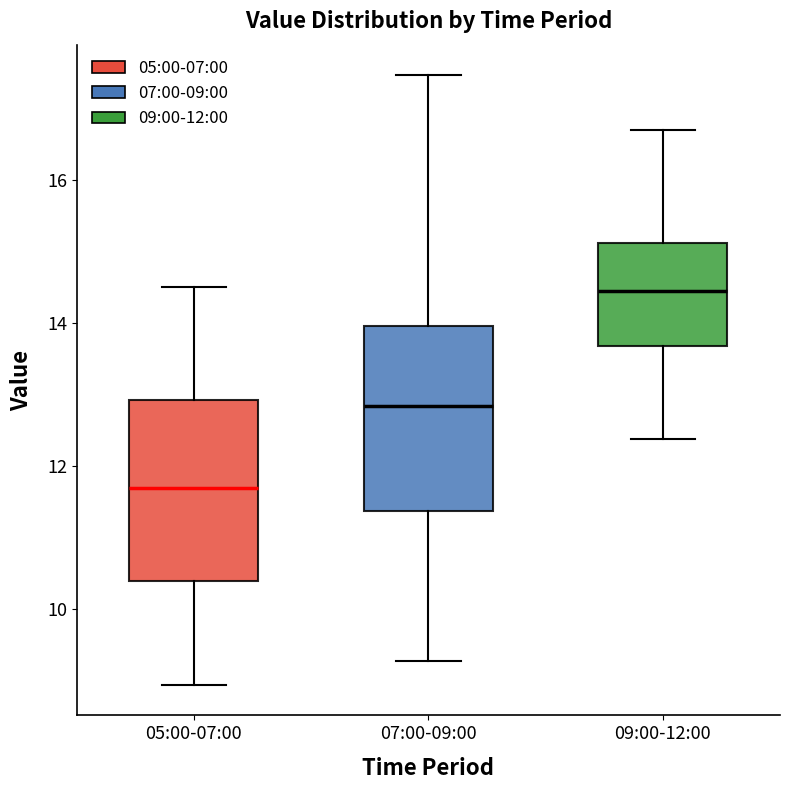

Where is the lower edge of the box for 07:00-09:00 on the y-axis? The values are not printed on the chart, so give them approximately, as read against the axis.

11.4